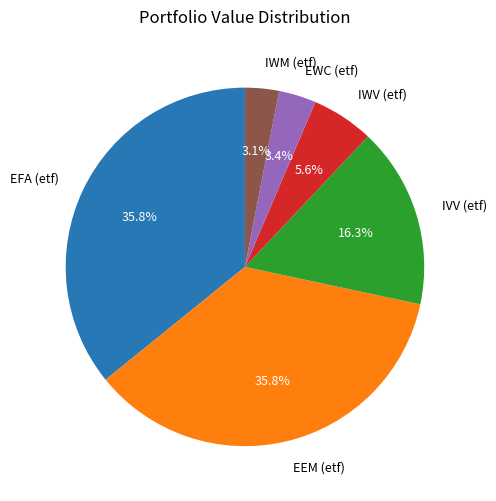

Count the number of slices in the pie.

6